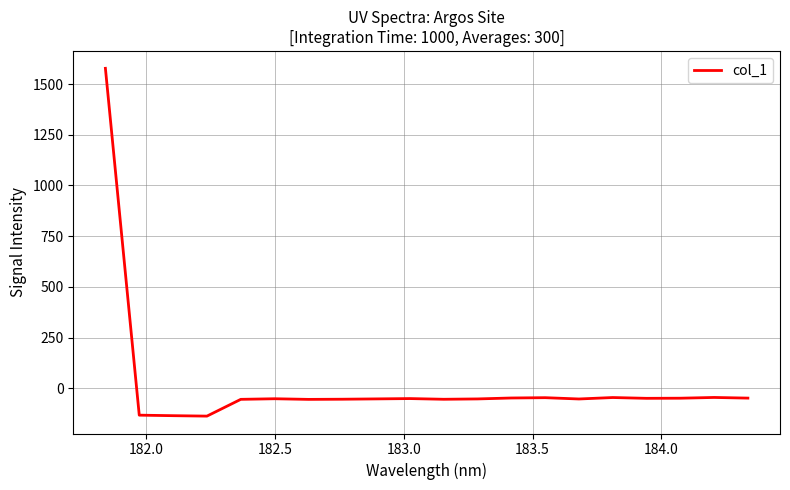

True or false: there are more than 2 points higher than both neighbors.

True